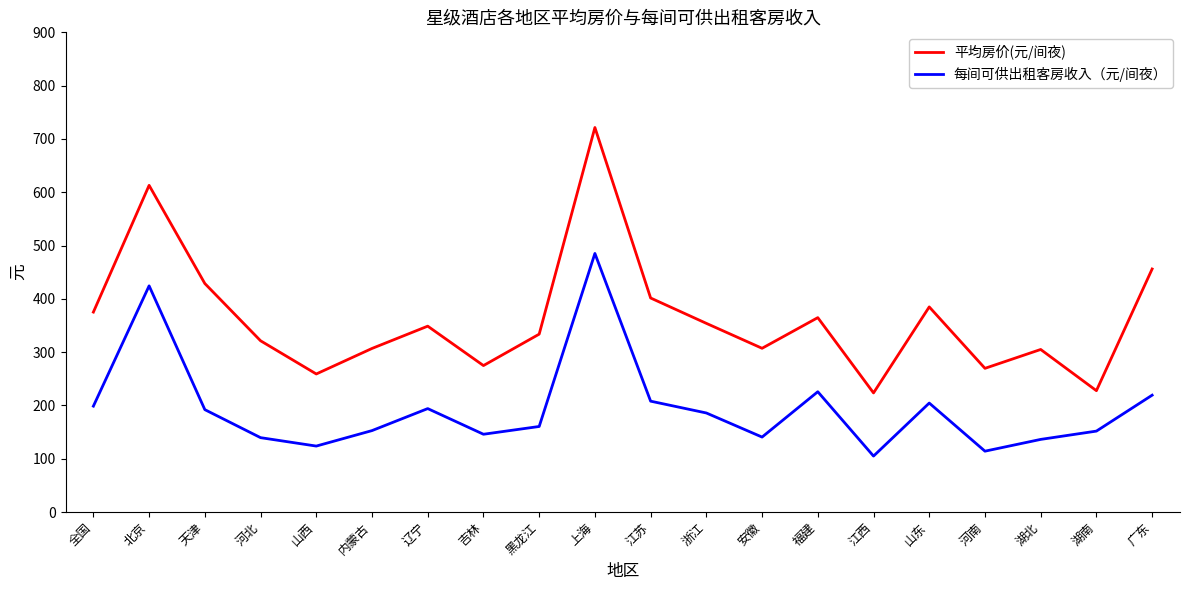

Is it true that 平均房价(元/间夜) equals 428.7 at 天津?

True